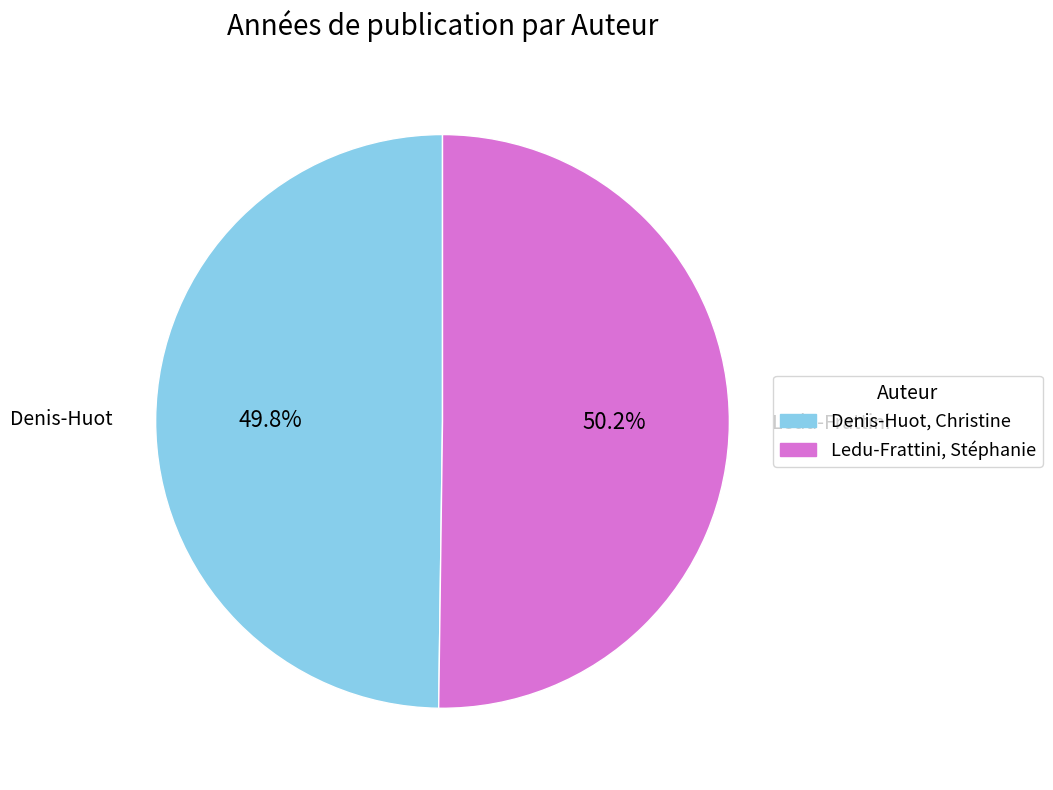

Approximately how many times larger is the value at Denis-Huot, Christine compared to Ledu-Frattini, Stéphanie?

1.0